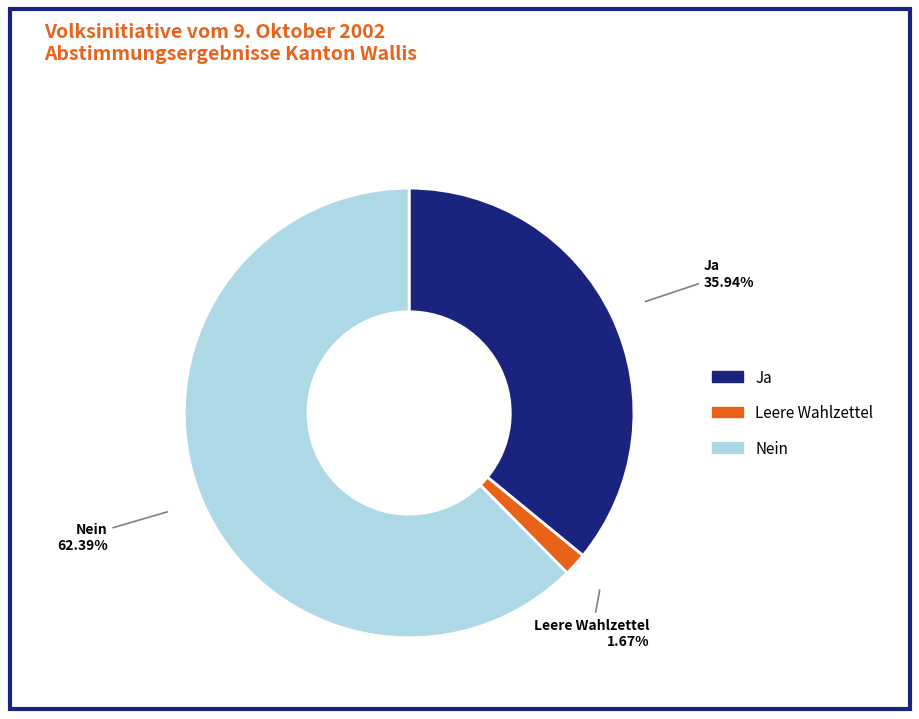

To the nearest percent, what percentage of the pie is Leere Wahlzettel?

2%